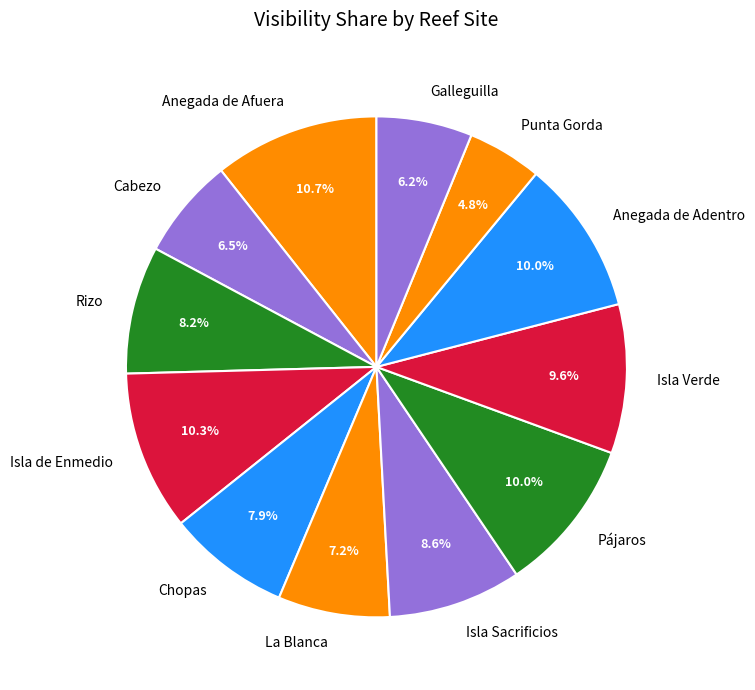

Does Isla Sacrificios represent more than half of the total?

No